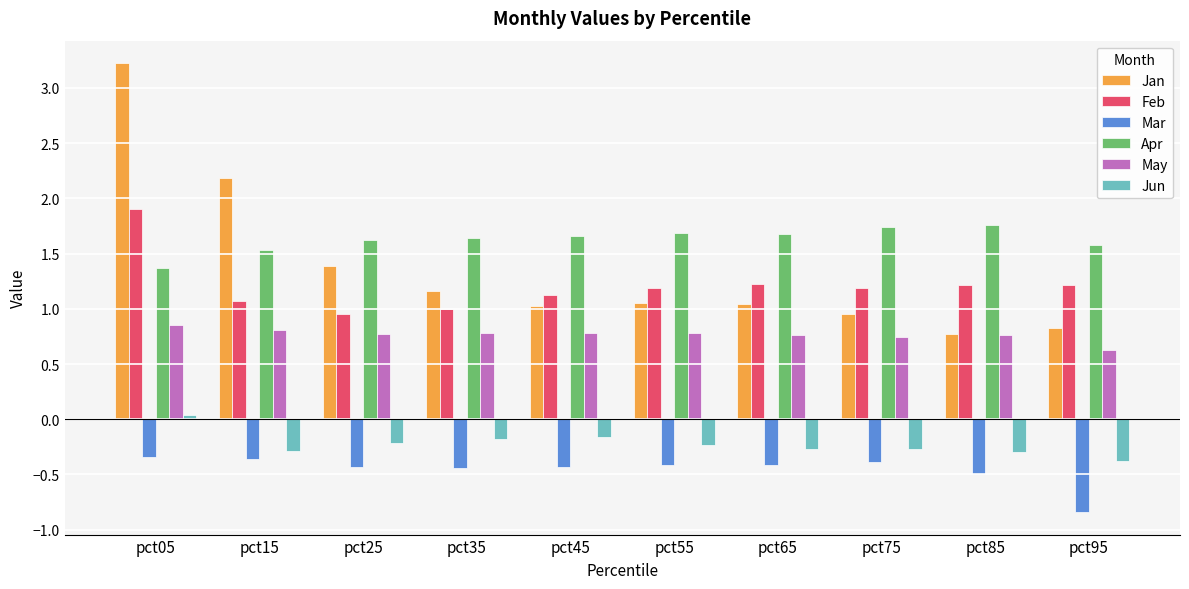

Rank the series by their maximum value, from lowest to highest.

Mar, Jun, May, Apr, Feb, Jan